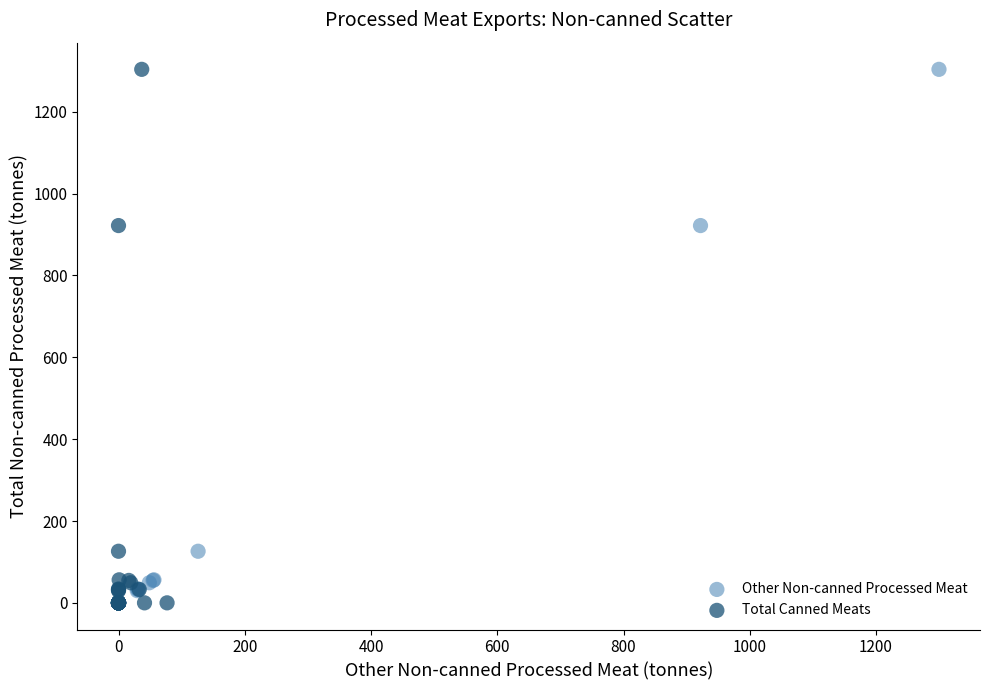

What are all the series names shown in the legend?

Other Non-canned Processed Meat, Total Canned Meats